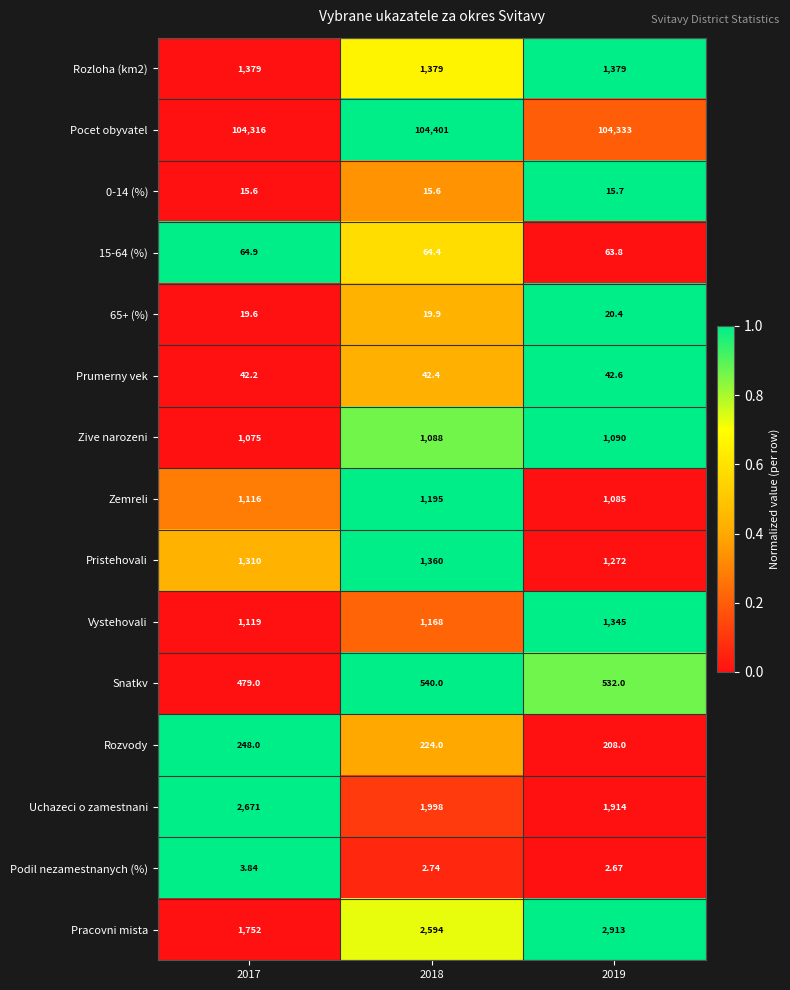

Is the value of Rozloha (km2) at 2019 greater than the value of Zive narozeni at 2018?

Yes